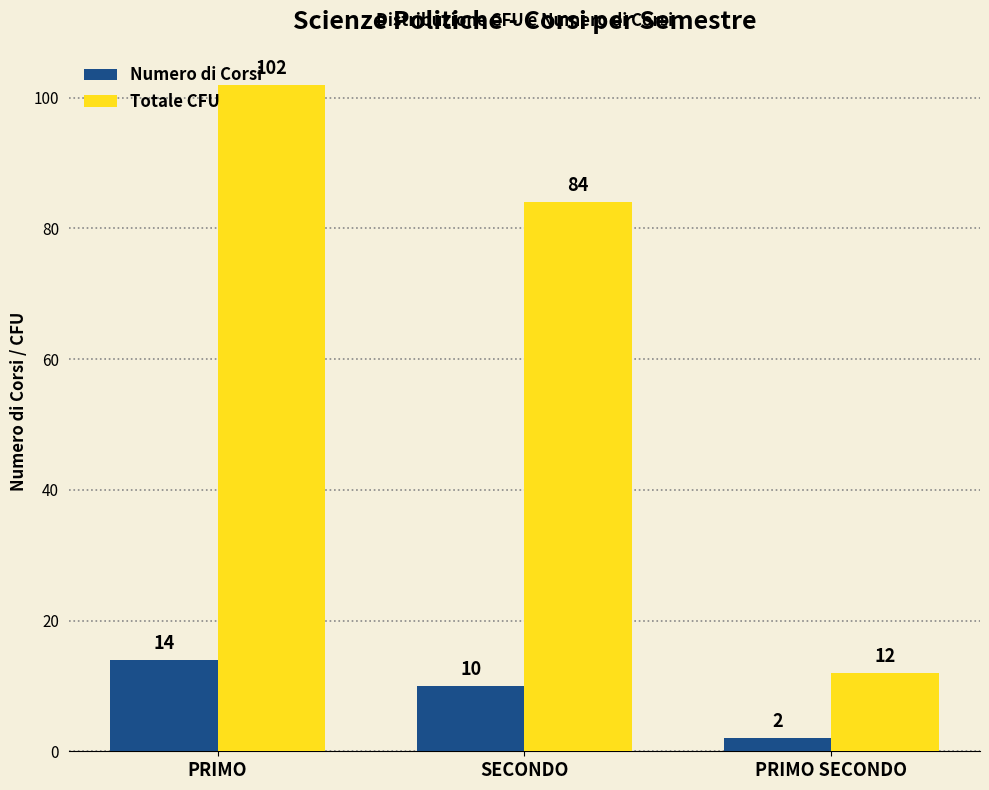

Is it true that Numero di Corsi equals 18 at PRIMO?

False